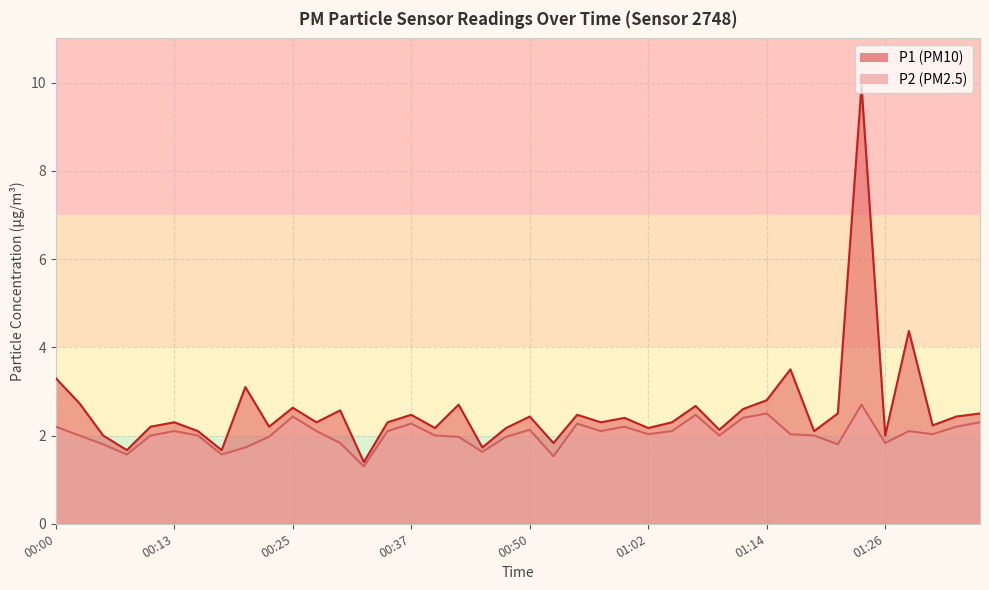

Reading left to right, list all the values displayed in this chart.

P1: 00:00=3.3	00:03=2.7	00:05=2.0	00:08=1.7	00:10=2.2	00:13=2.3	00:15=2.1	00:18=1.7	00:20=3.1	00:23=2.2	00:25=2.6	00:27=2.3	00:30=2.6	00:32=1.4	00:35=2.3	00:37=2.5	00:40=2.2	00:42=2.7	00:45=1.7	00:47=2.2	00:50=2.4	00:52=1.8	00:55=2.5	00:57=2.3	00:59=2.4	01:02=2.2	01:04=2.3	01:07=2.7	01:09=2.1	01:12=2.6	01:14=2.8	01:17=3.5	01:19=2.1	01:21=2.5	01:24=9.9	01:26=2.0	01:29=4.4	01:31=2.2	01:34=2.4	01:36=2.5
P2: 00:00=2.2	00:03=2.0	00:05=1.8	00:08=1.6	00:10=2.0	00:13=2.1	00:15=2.0	00:18=1.6	00:20=1.7	00:23=2.0	00:25=2.4	00:27=2.1	00:30=1.8	00:32=1.3	00:35=2.1	00:37=2.3	00:40=2.0	00:42=2.0	00:45=1.6	00:47=2.0	00:50=2.1	00:52=1.5	00:55=2.3	00:57=2.1	00:59=2.2	01:02=2.0	01:04=2.1	01:07=2.5	01:09=2.0	01:12=2.4	01:14=2.5	01:17=2.0	01:19=2.0	01:21=1.8	01:24=2.7	01:26=1.8	01:29=2.1	01:31=2.0	01:34=2.2	01:36=2.3